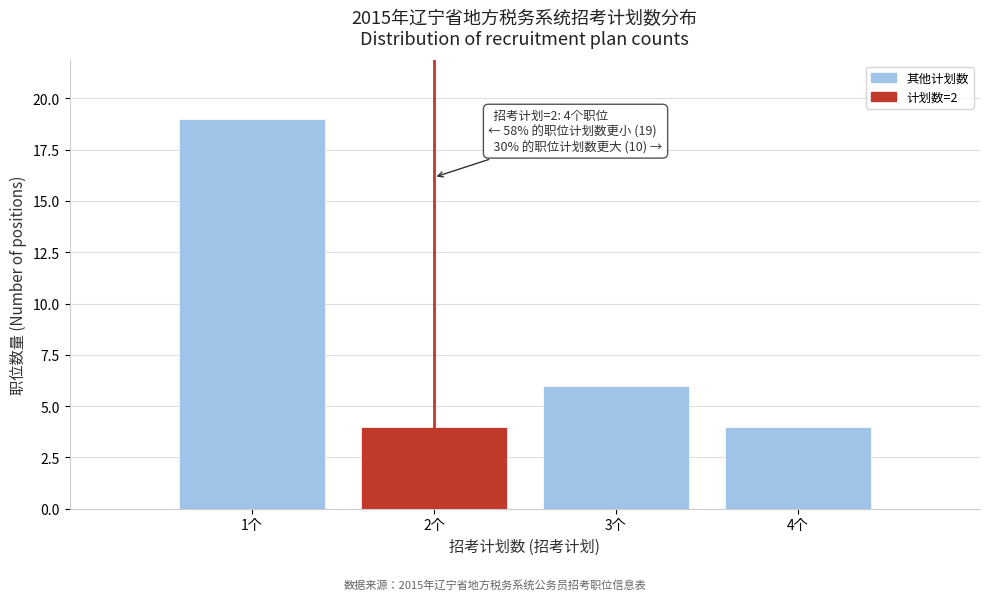

Over which range of the x-axis is the bar tallest?

0.5 to 1.5